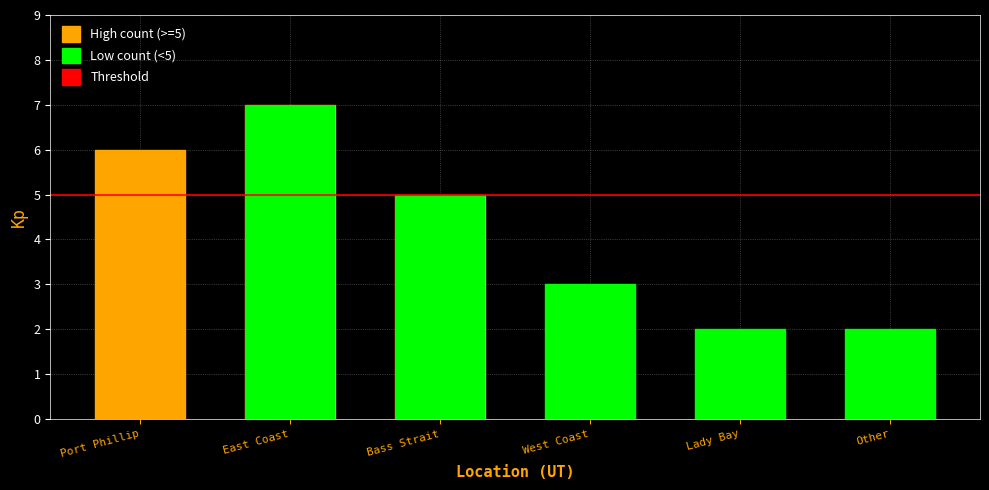

Where is the data nearest to the value 4?

Bass Strait